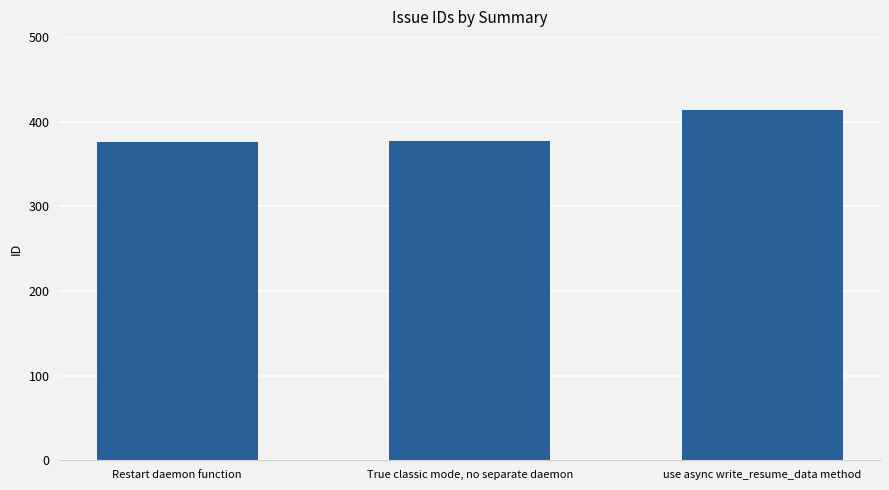

What is the average value?

389